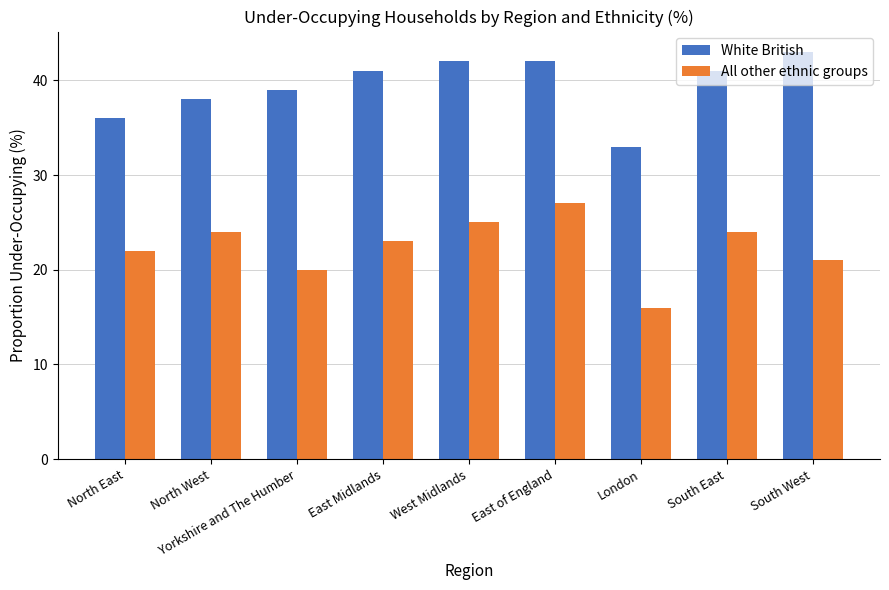

Reading left to right, transcribe all the data shown in this chart.

White British: North East=36	North West=38	Yorkshire and The Humber=39	East Midlands=41	West Midlands=42	East of England=42	London=33	South East=41	South West=43
All other ethnic groups: North East=22	North West=24	Yorkshire and The Humber=20	East Midlands=23	West Midlands=25	East of England=27	London=16	South East=24	South West=21